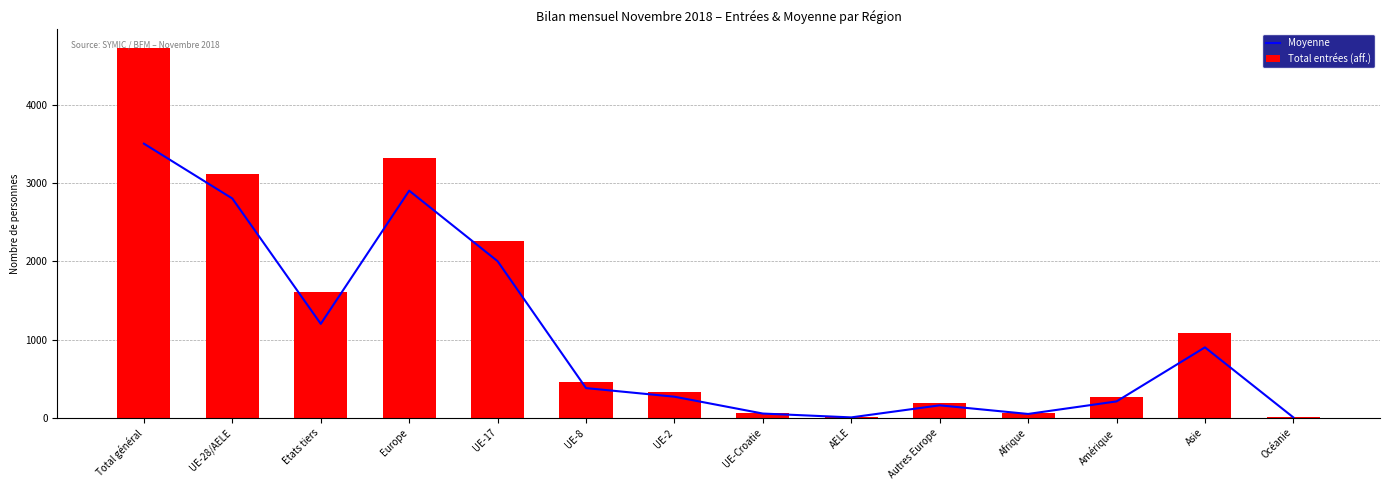

Which series has the largest range (max minus min)?

Total entrées (aff.)